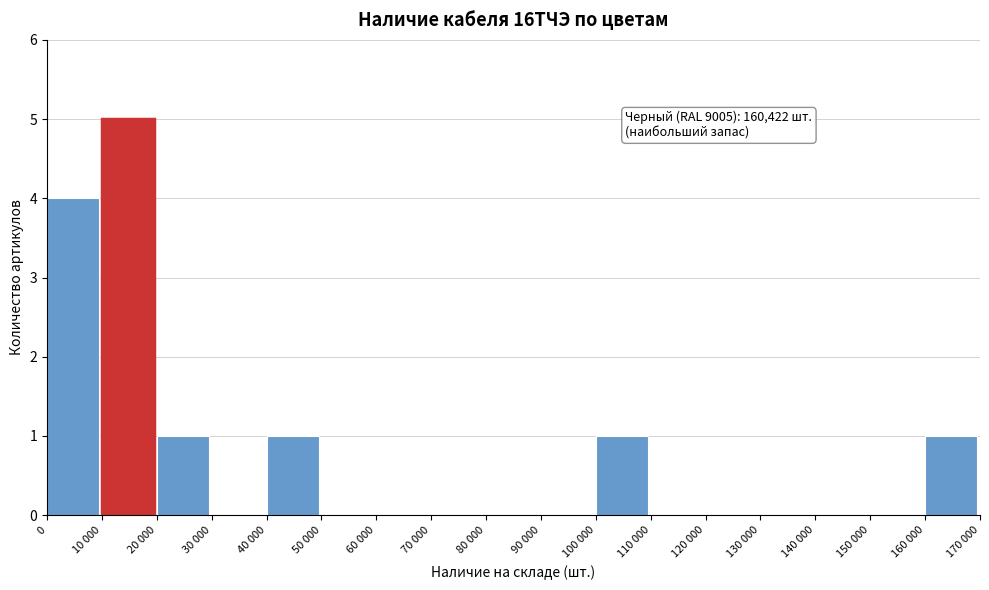

Reading left to right, transcribe all the data shown in this chart.

0=4	10 000=5	20 000=1	30 000=0	40 000=1	50 000=0	60 000=0	70 000=0	80 000=0	90 000=0	100 000=1	110 000=0	120 000=0	130 000=0	140 000=0	150 000=0	160 000=1